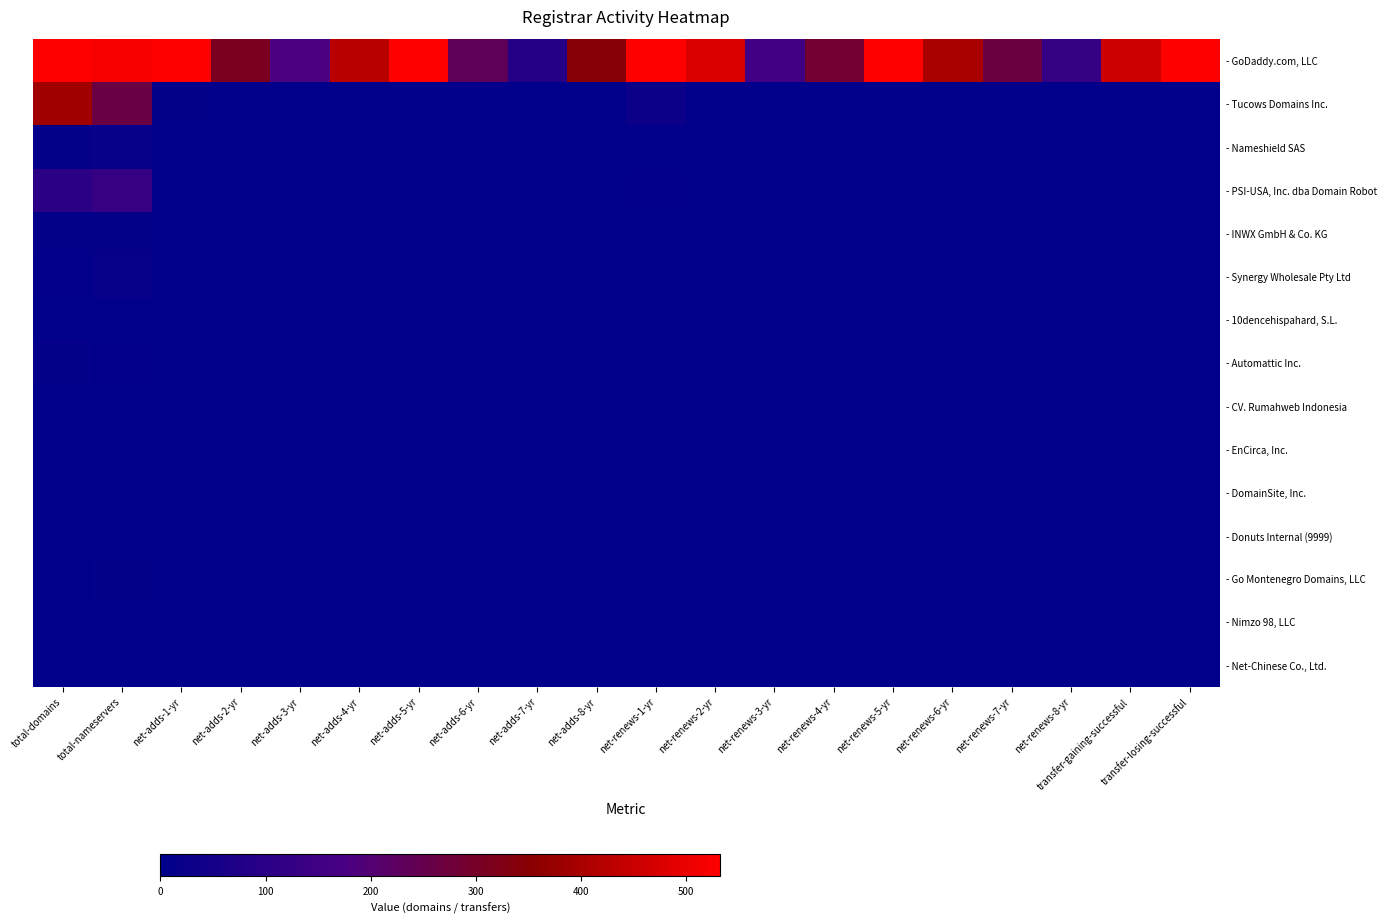

Rank the series at net-adds-6-yr from highest to lowest value.

- GoDaddy.com, LLC, - Tucows Domains Inc., - Nameshield SAS, - PSI-USA, Inc. dba Domain Robot, - INWX GmbH & Co. KG, - Synergy Wholesale Pty Ltd, - 10dencehispahard, S.L., - Automattic Inc., - CV. Rumahweb Indonesia, - EnCirca, Inc., - DomainSite, Inc., - Donuts Internal (9999), - Go Montenegro Domains, LLC, - Nimzo 98, LLC, - Net-Chinese Co., Ltd.